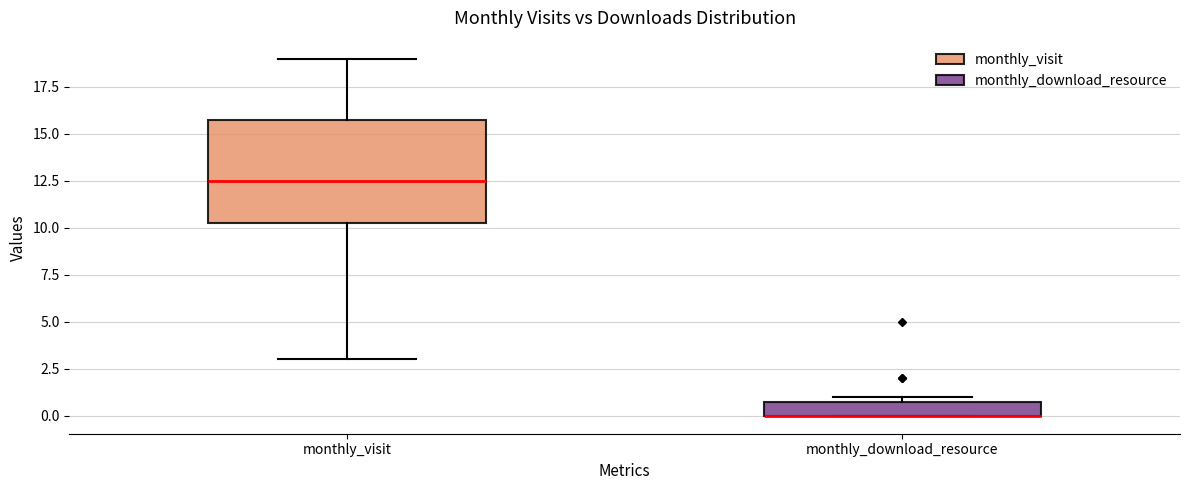

Comparing the boxes themselves (not the whiskers), which one is the tallest?

monthly_visit